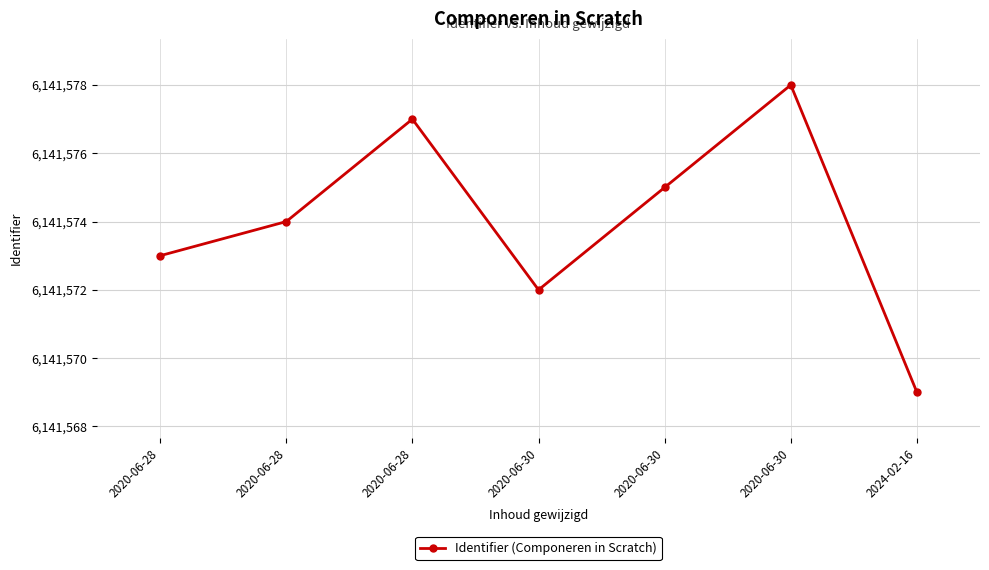

True or false: the data shows 2015397 at 2024-02-16.

False